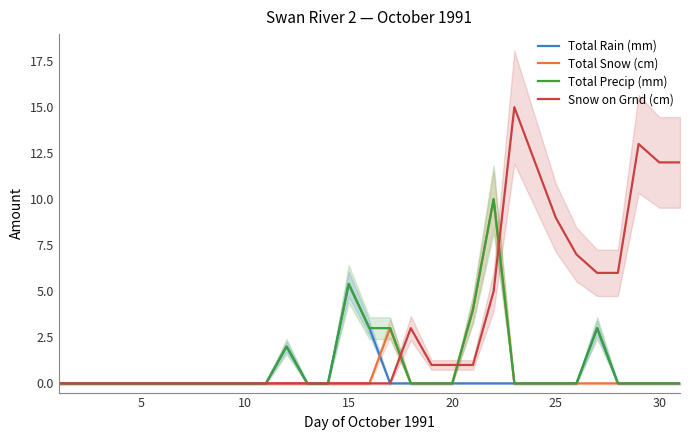

What is the average value of the Total Snow (cm) series?

0.5